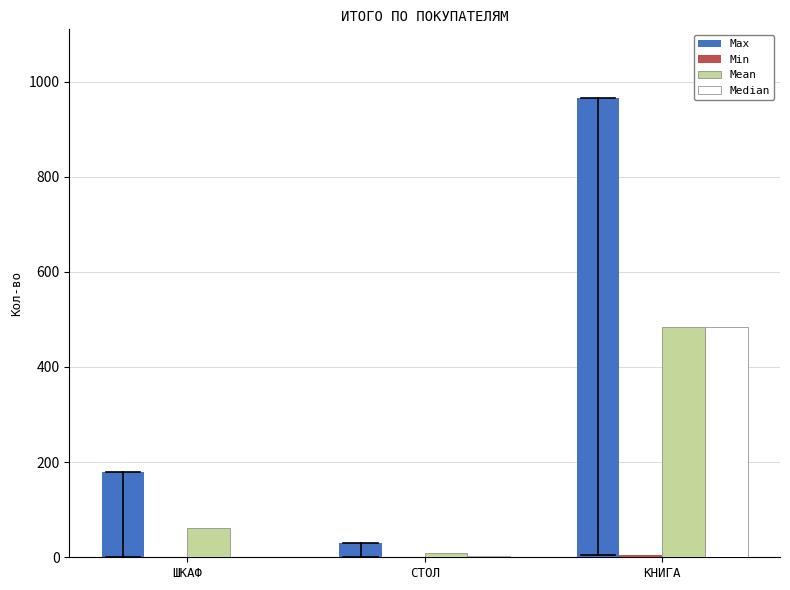

The Max series shows 30.0 at СТОЛ. True or false?

True